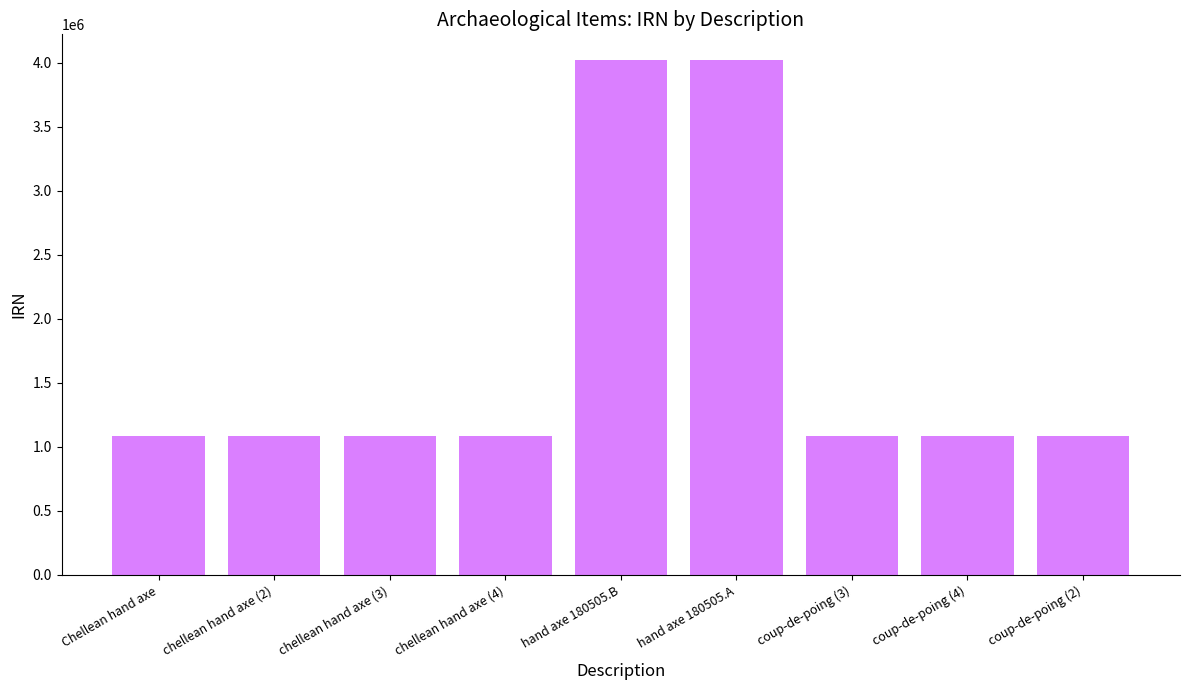

The value at coup-de-poing (3) is 1084164. True or false?

True